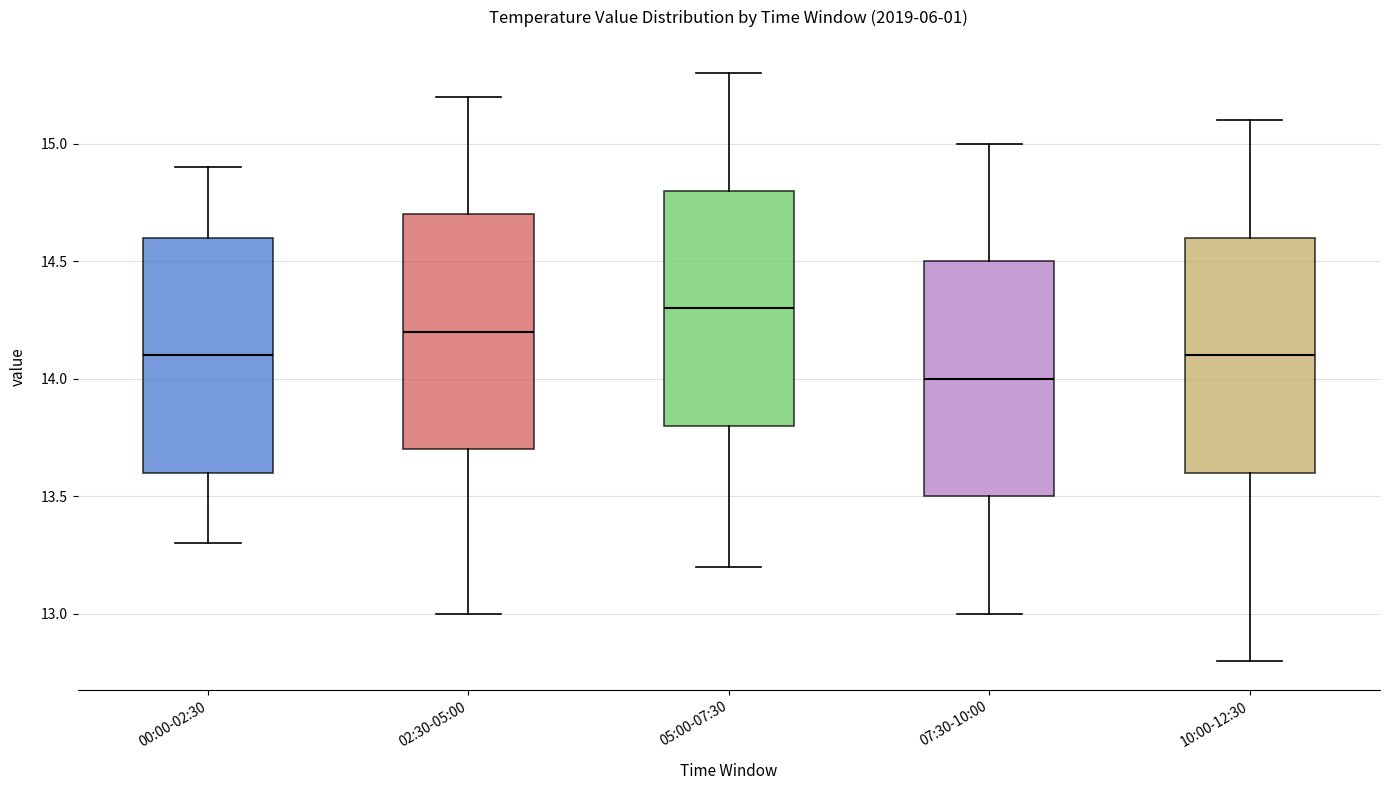

Where does the lower whisker of the box for 02:30-05:00 end on the y-axis? The values are not printed on the chart, so give them approximately, as read against the axis.

13.0